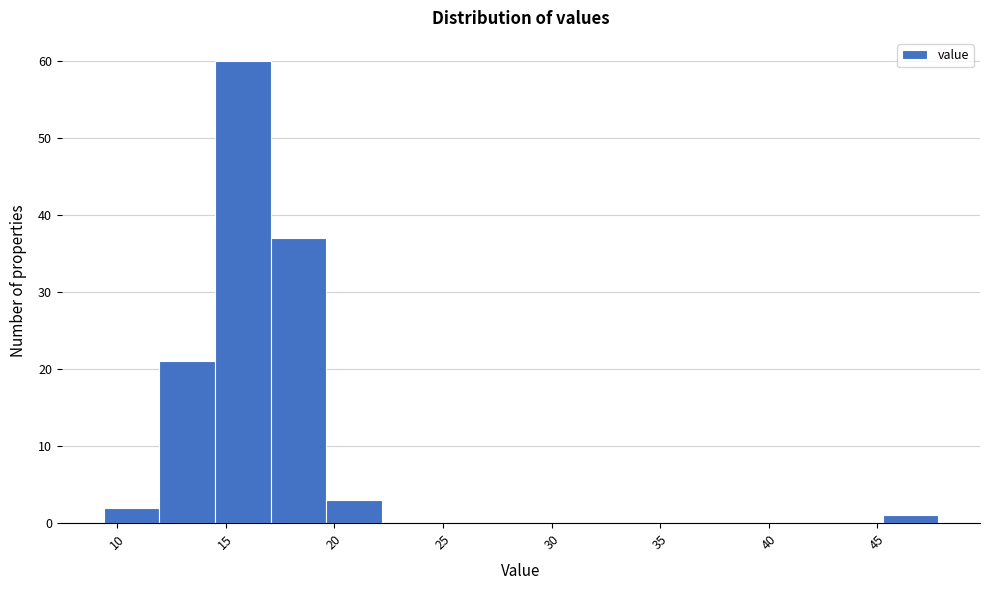

Which range on the x-axis has the tallest bar?

14.5 to 17.0